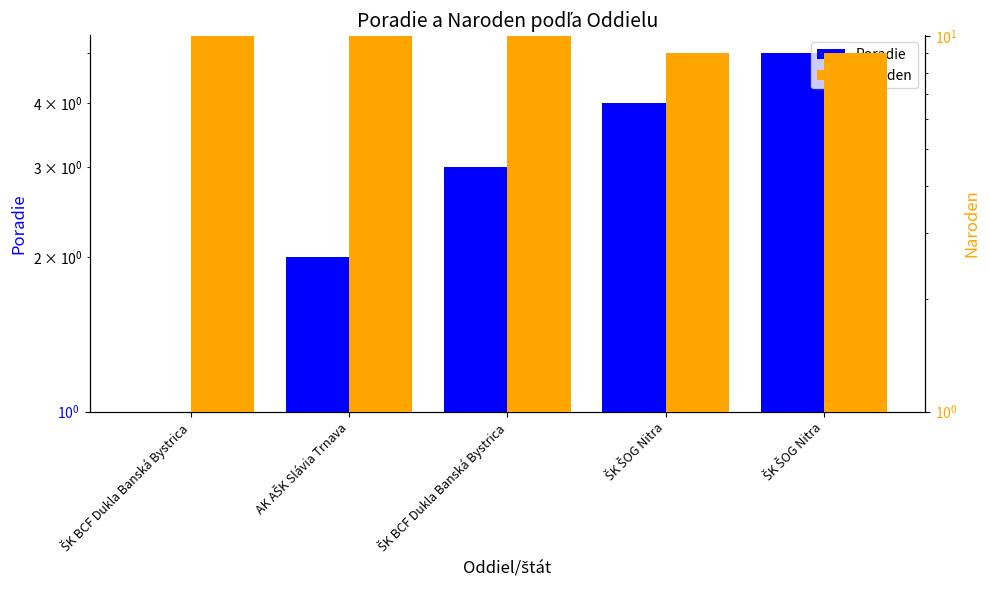

Which category has the highest value across all series?

ŠK BCF Dukla Banská Bystrica